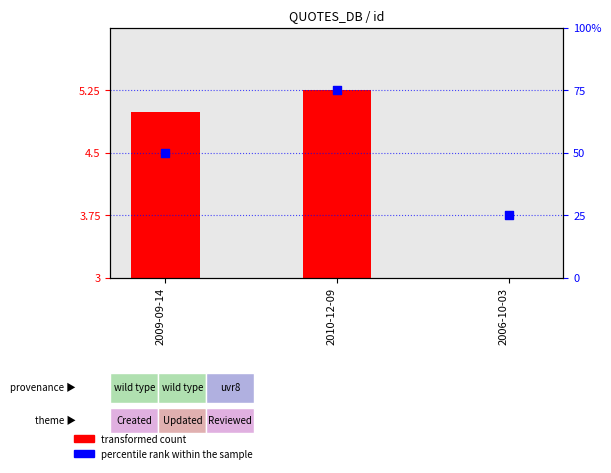

Which series reaches the minimum Y coordinate?

transformed count